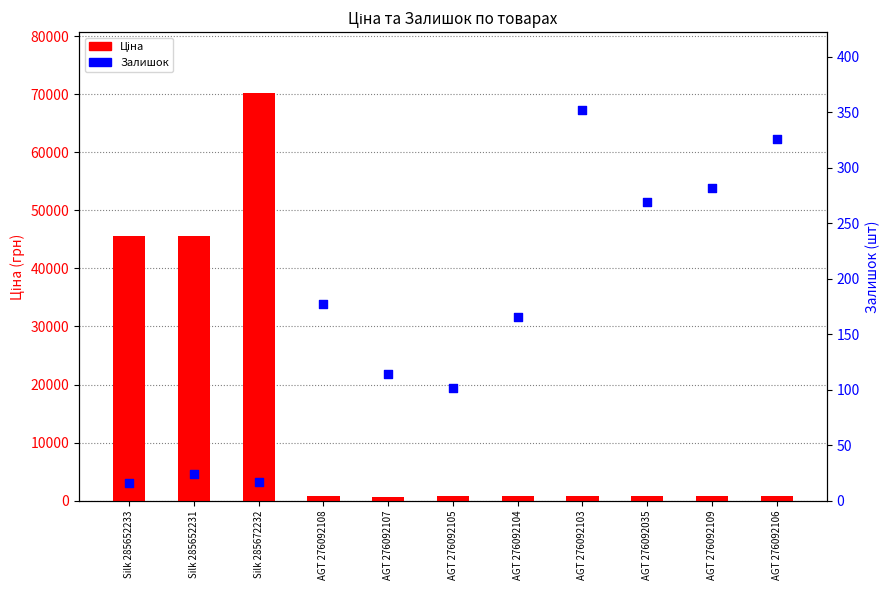

At which category is the sum across all series the highest?

Silk 285672232